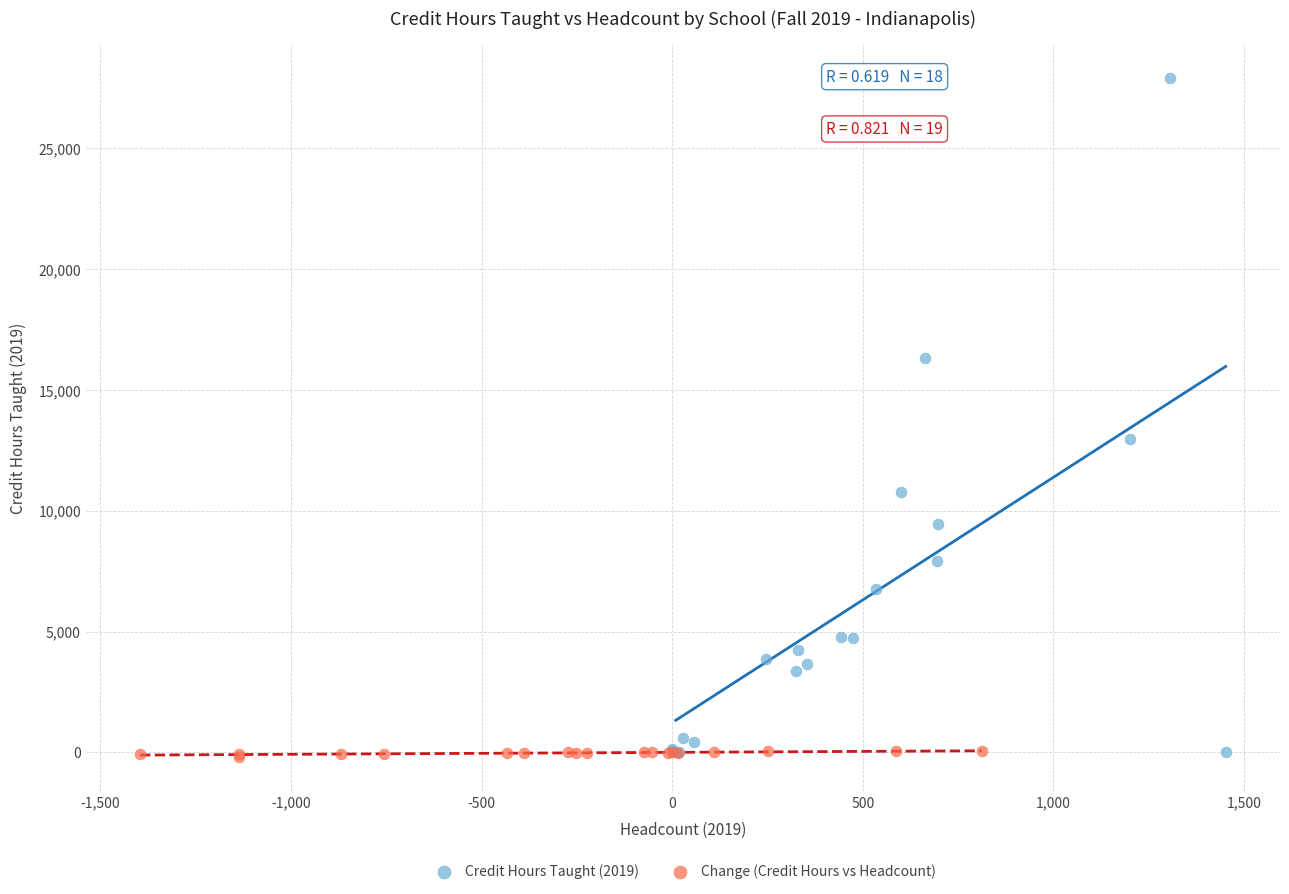

Which series contains the highest Y value?

Credit Hours Taught (2019)